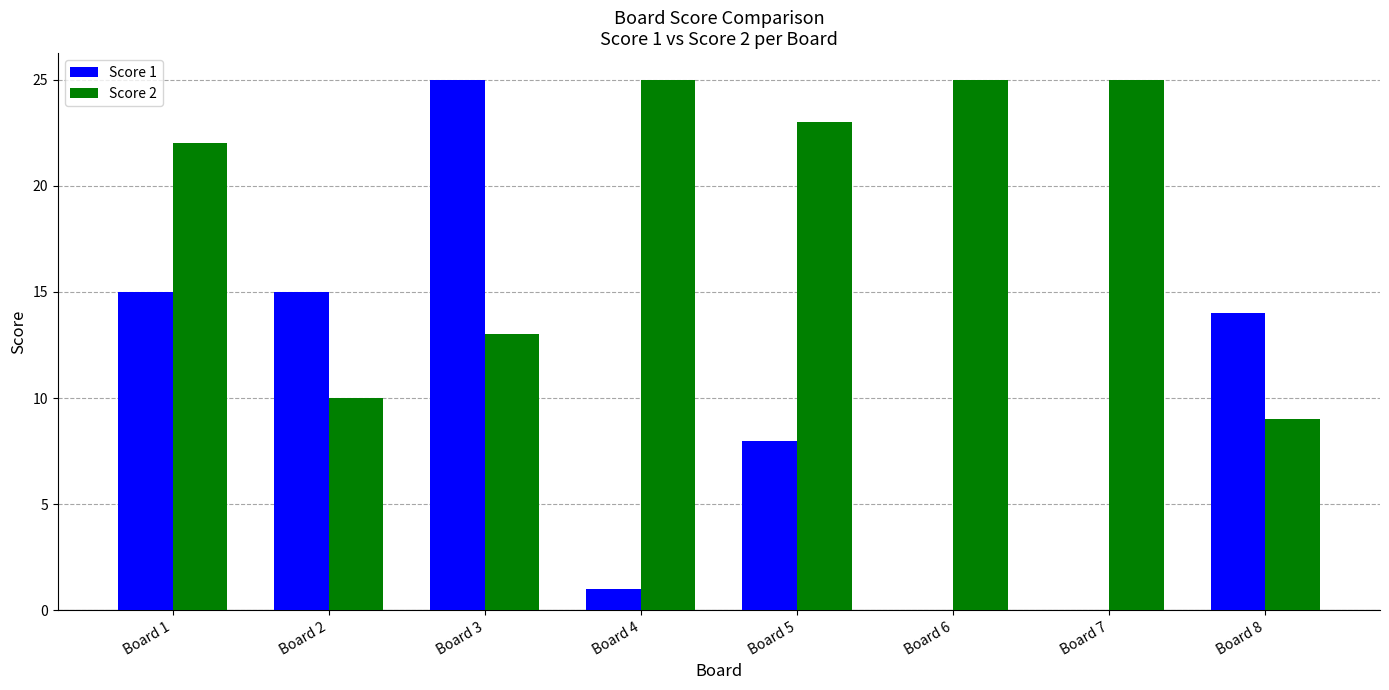

What is the difference between the Score 1 values at Board 2 and Board 3?

10